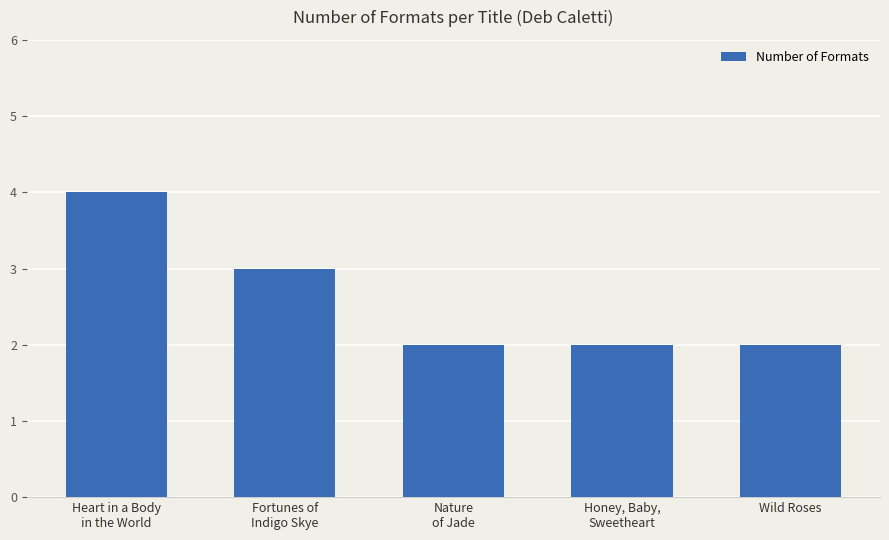

What is the average value?

3